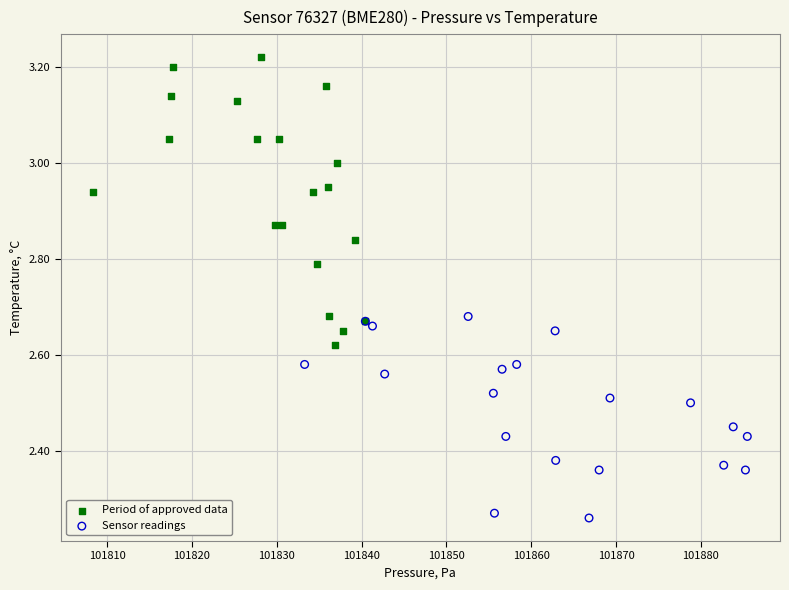

Which series has the widest spread of Y values?

Period of approved data